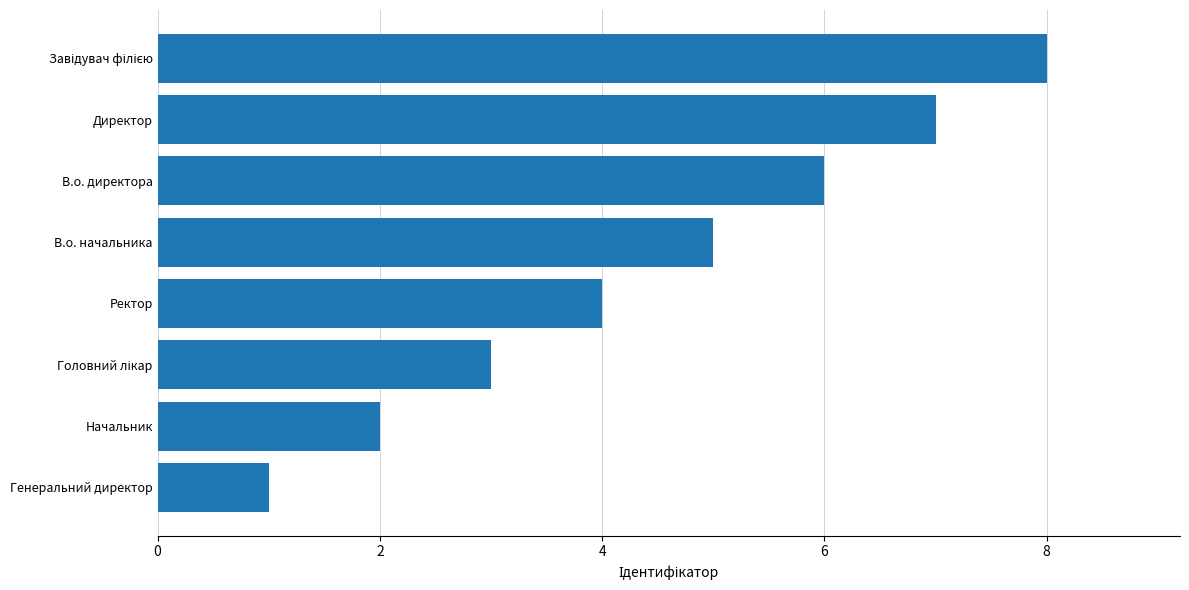

What is the change in value from Ректор to Генеральний директор?

-3